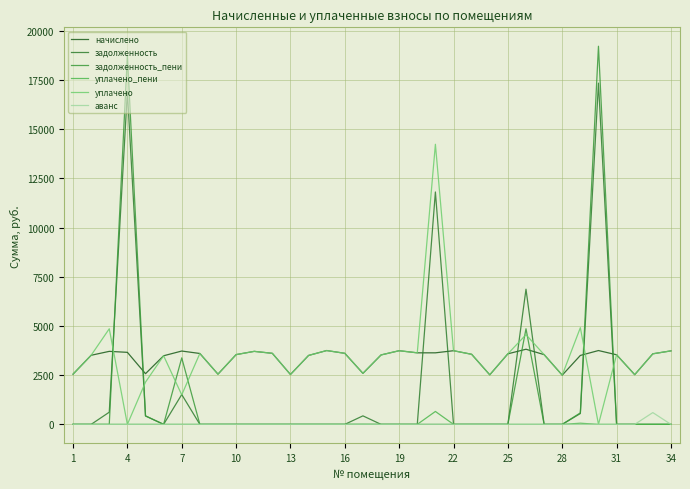

Is this an area chart (filled region under the line)?

No